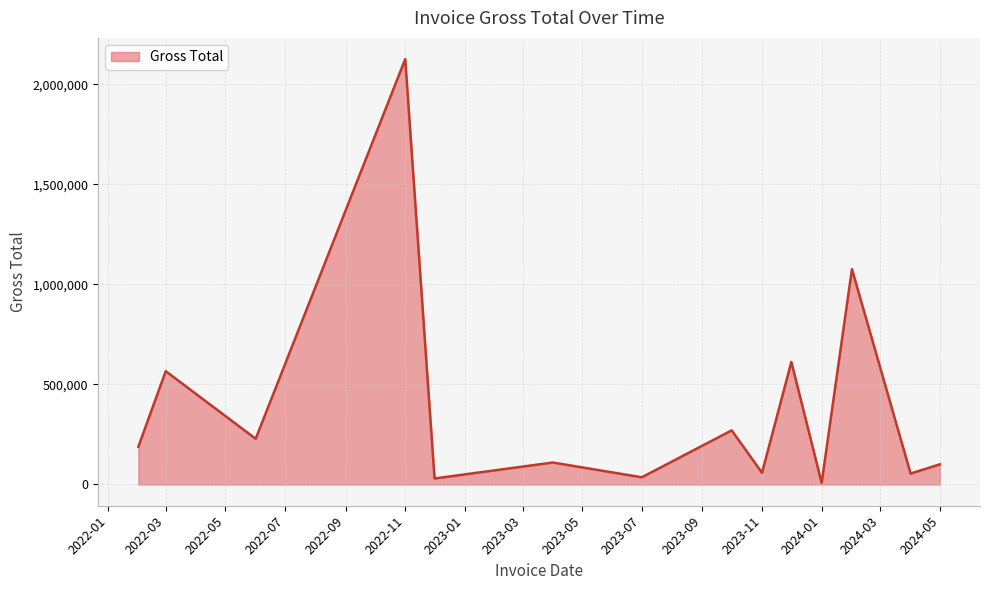

What is the greatest value displayed?

2126218